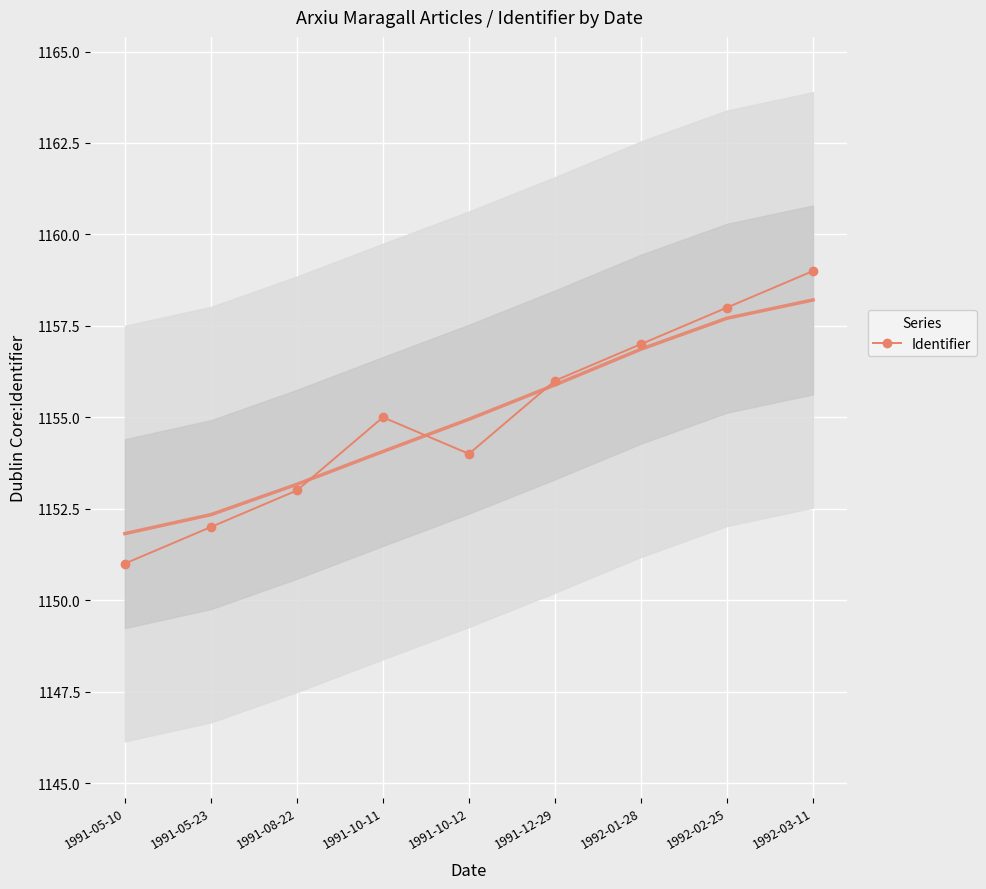

Which category has the lowest value across all series?

1991-05-10